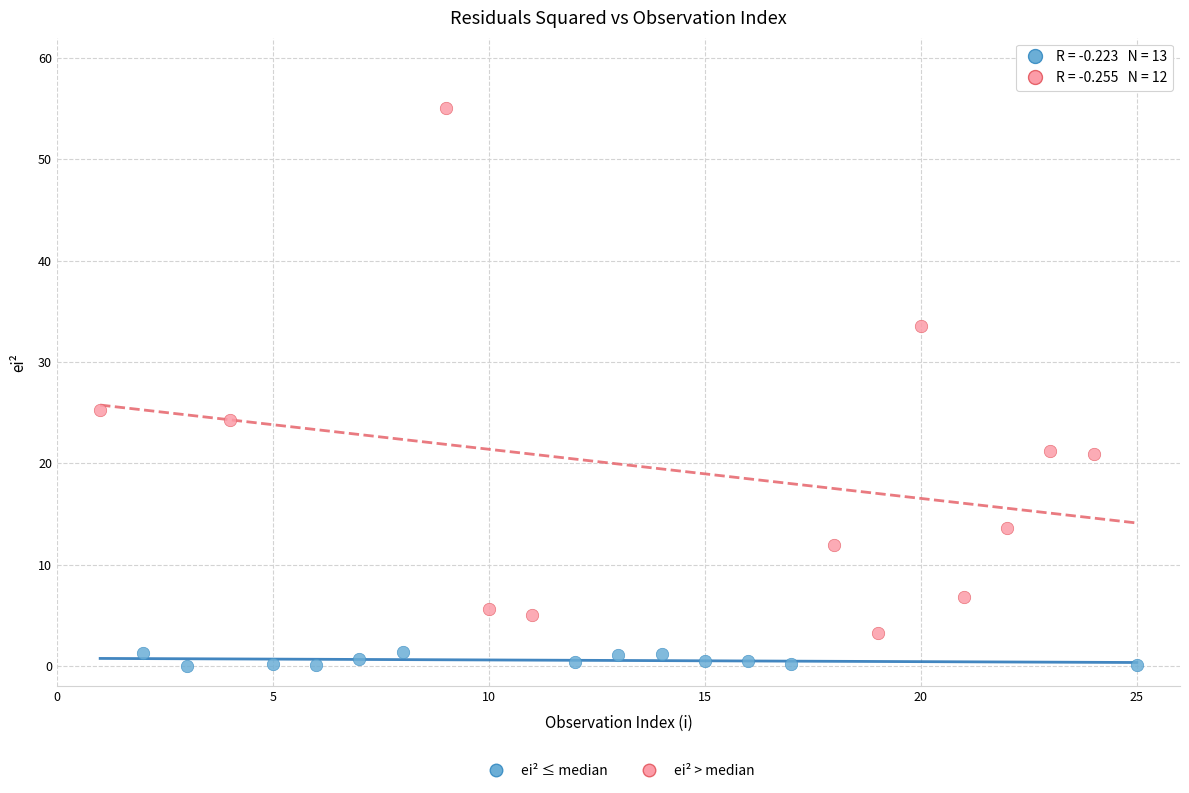

Which series reaches the maximum Y coordinate?

ei² > median